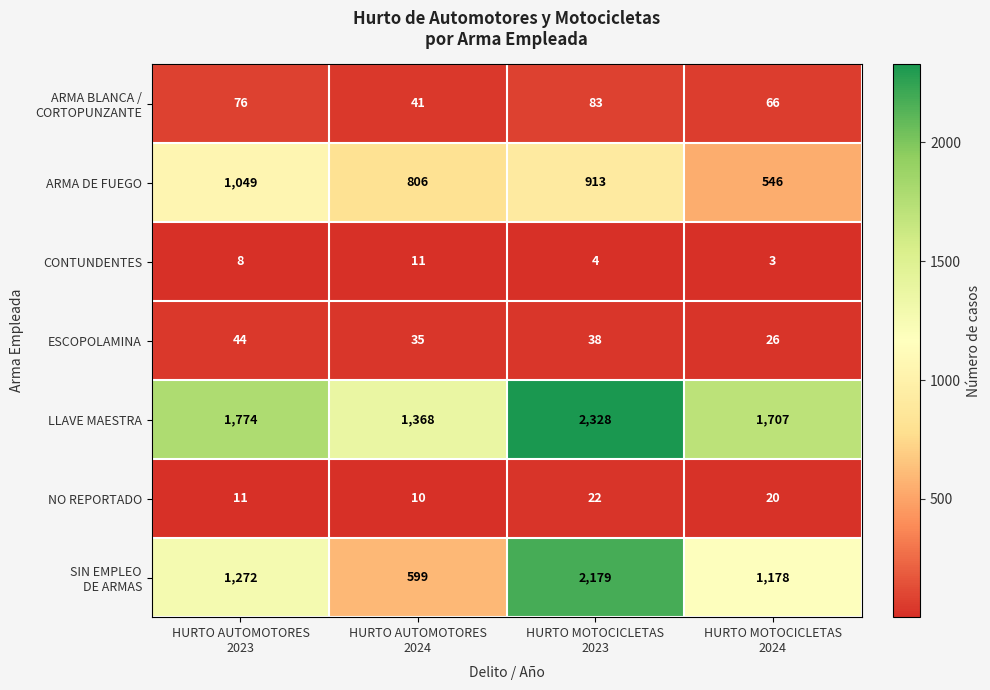

At which category does the chart reach its peak across all series?

HURTO MOTOCICLETAS
2023